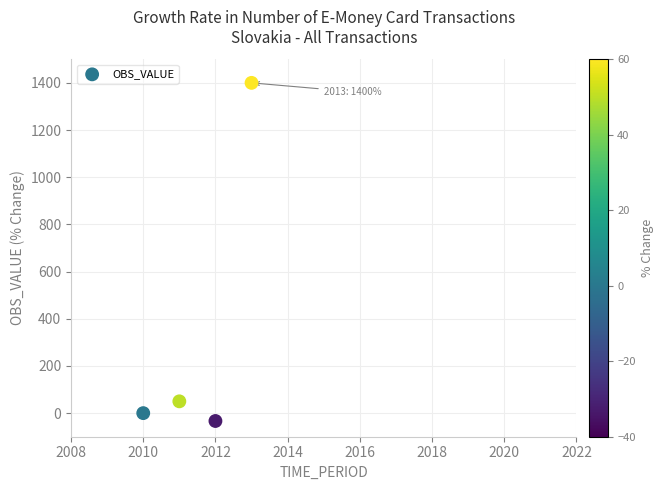

What is the range of Y values (max minus min)?

1433.3